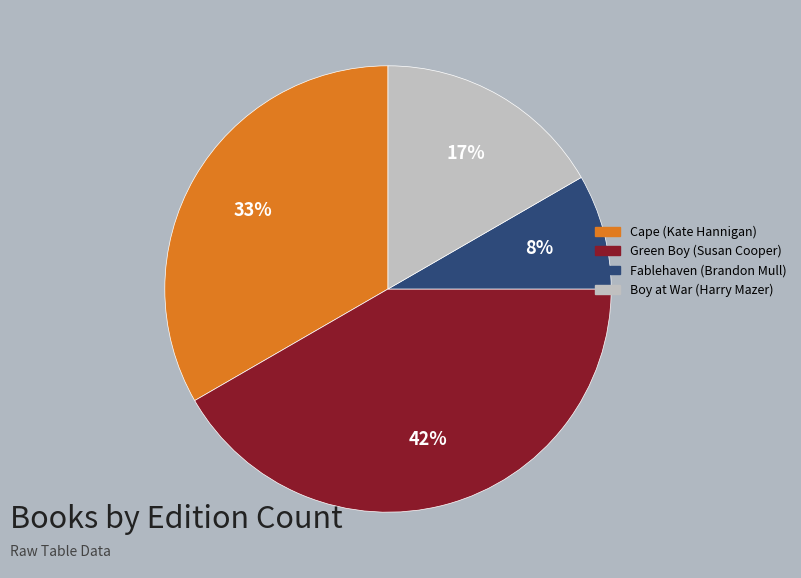

To the nearest percent, what percentage of the pie is Fablehaven (Brandon Mull)?

8%